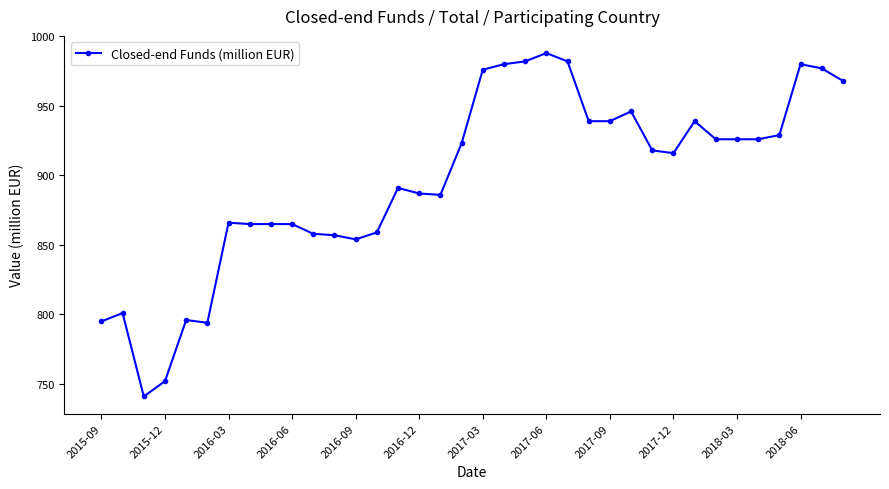

What is the difference between the second highest and second lowest values?

230